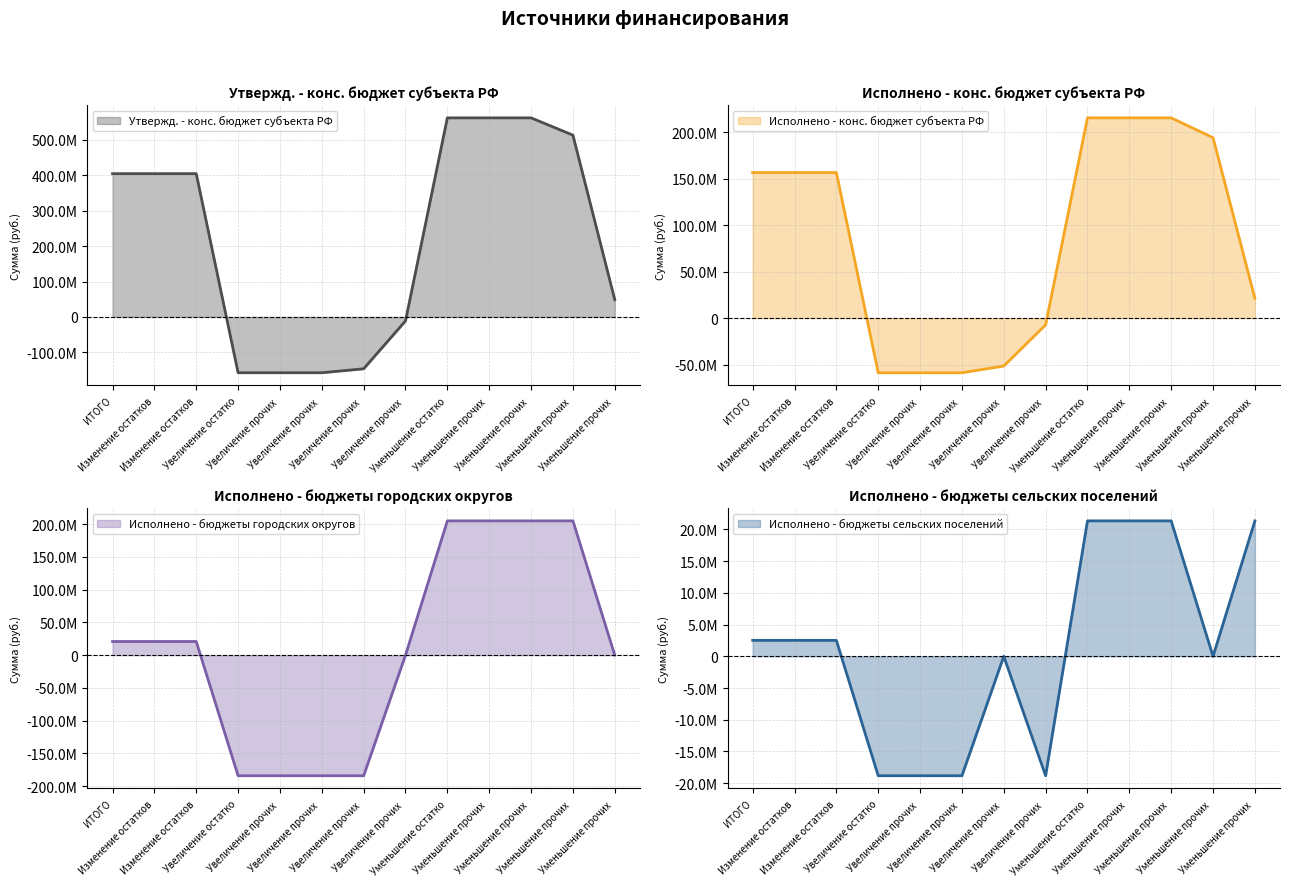

What position from the left is Увеличение прочих остатков денежных 1?

6